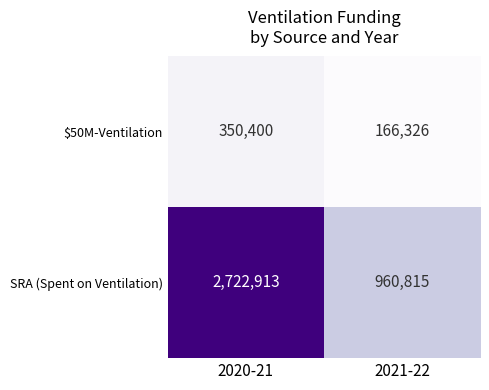

The SRA (Spent on Ventilation) series shows 1366880 at 2021-22. True or false?

False